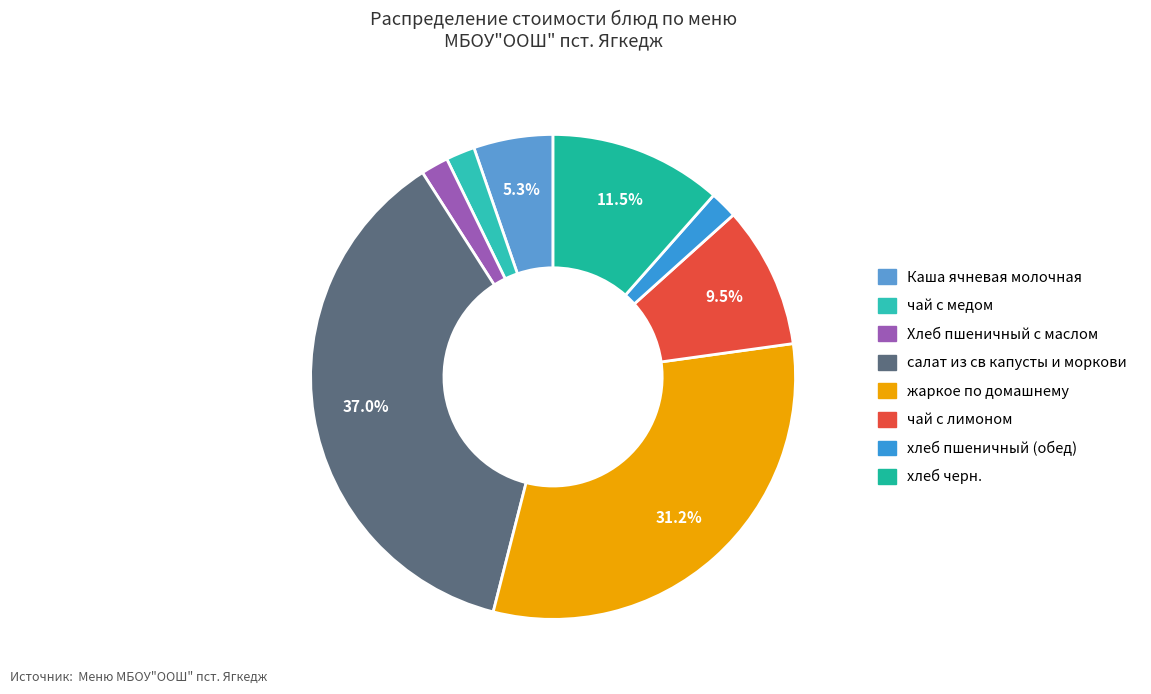

What is the largest slice in the pie chart?

салат из св капусты и моркови